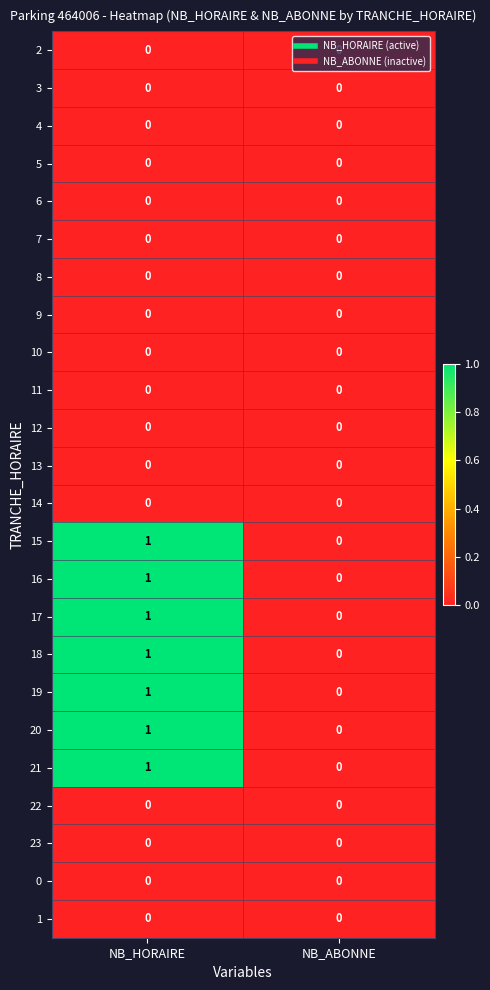

Which category has the lowest value in the 15 series?

NB_ABONNE